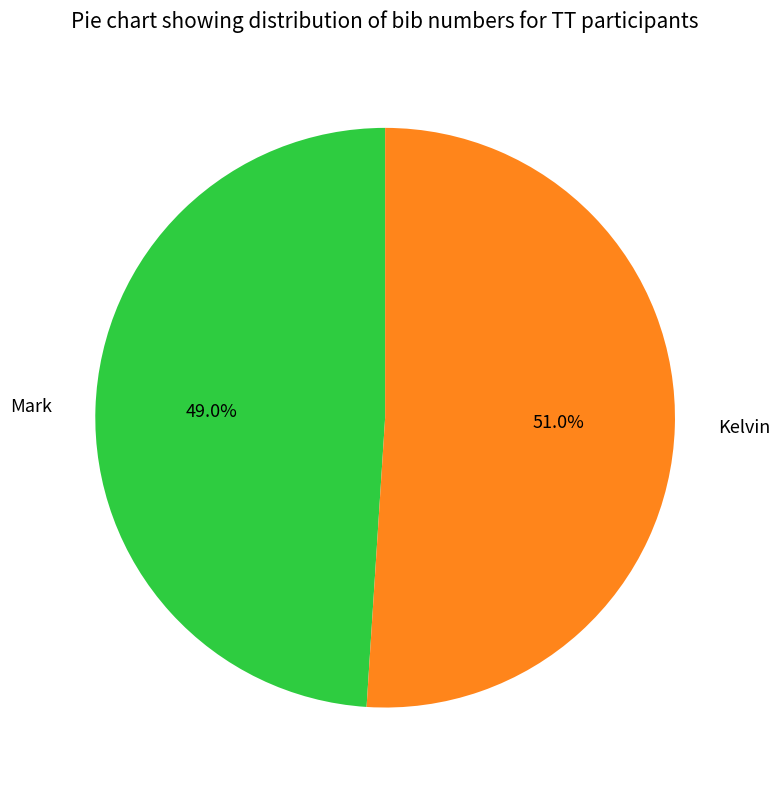

What percentage do Kelvin and Mark together represent?

100.0%